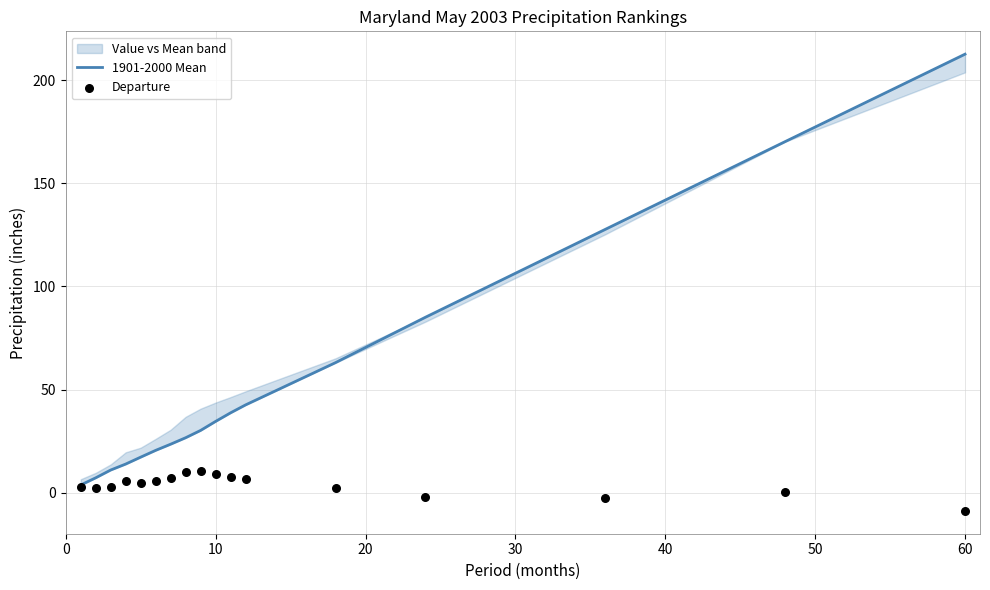

What is the total value across all series at 10?

43.7